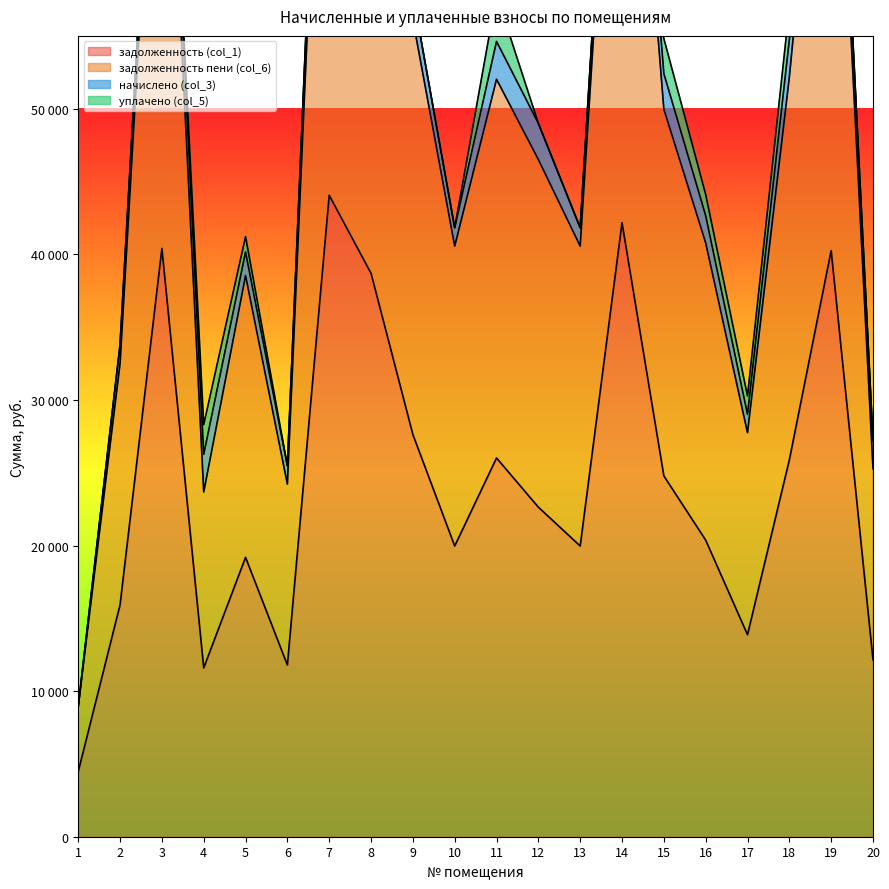

At which category is the sum across all series the highest?

7